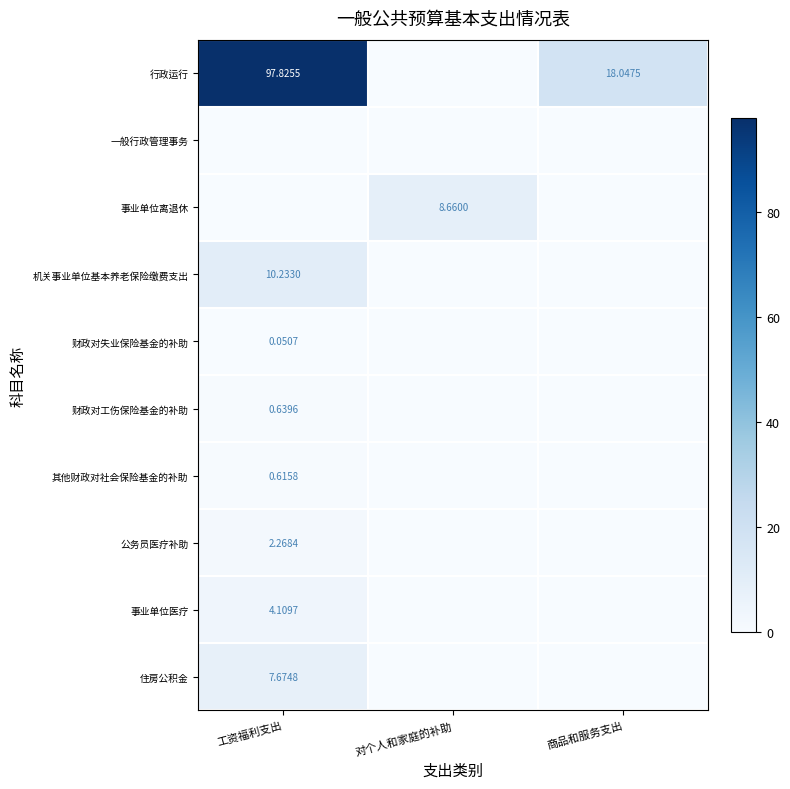

What is the spread (max minus min) of values at 工资福利支出?

97.8